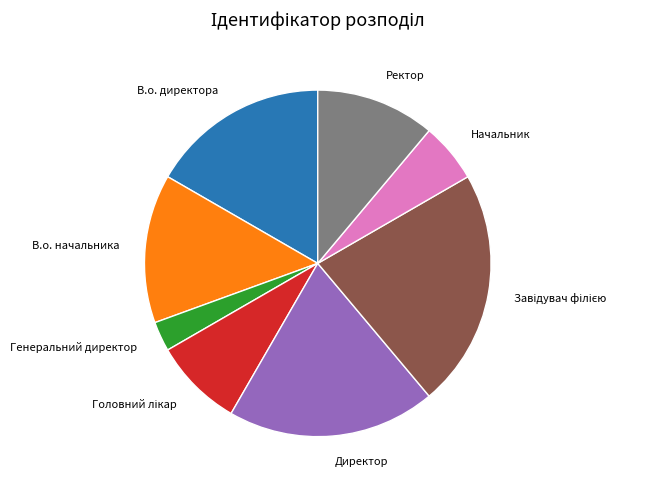

Is there a majority slice in this chart?

No